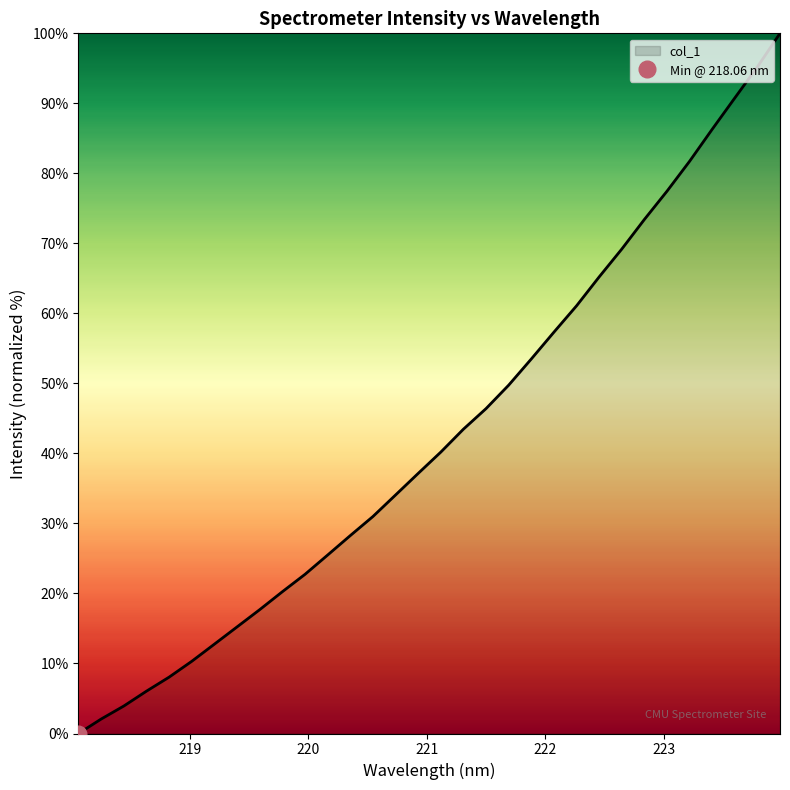

Where is the data nearest to the value 50?

221.6902